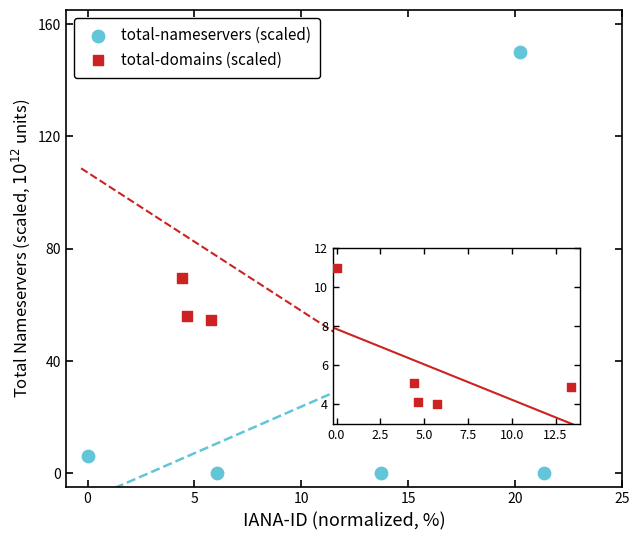

Which series has the largest Y range (max minus min)?

total-nameservers (scaled)